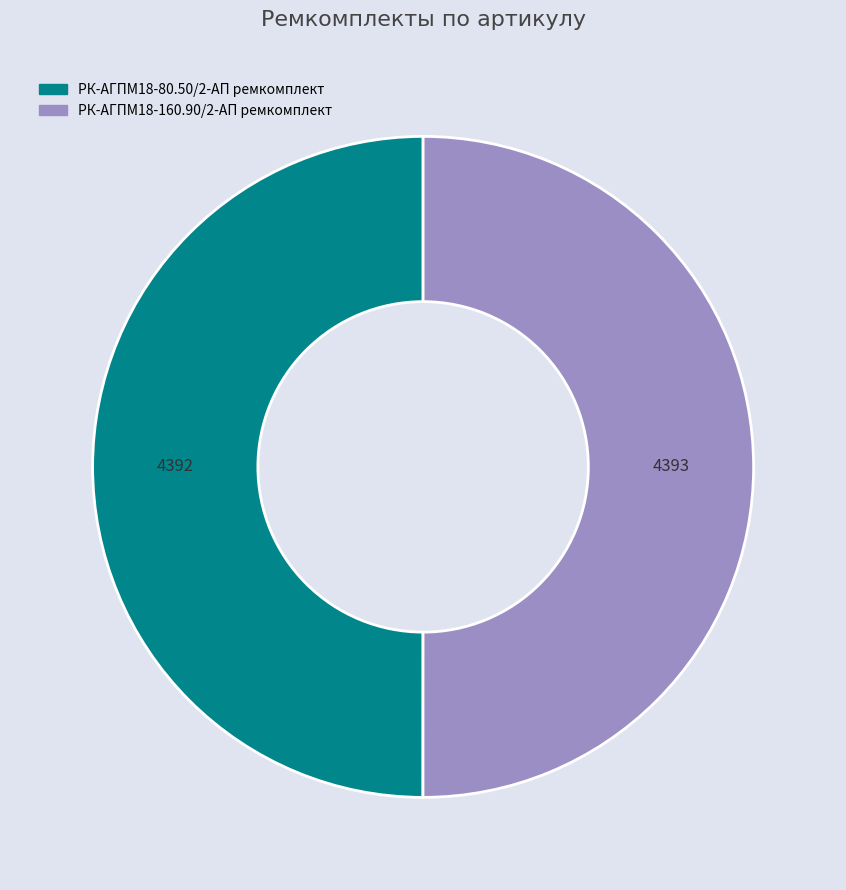

Is the sum of РК-АГПМ18-80.50/2-АП ремкомплект and РК-АГПМ18-160.90/2-АП ремкомплект greater than half?

Yes